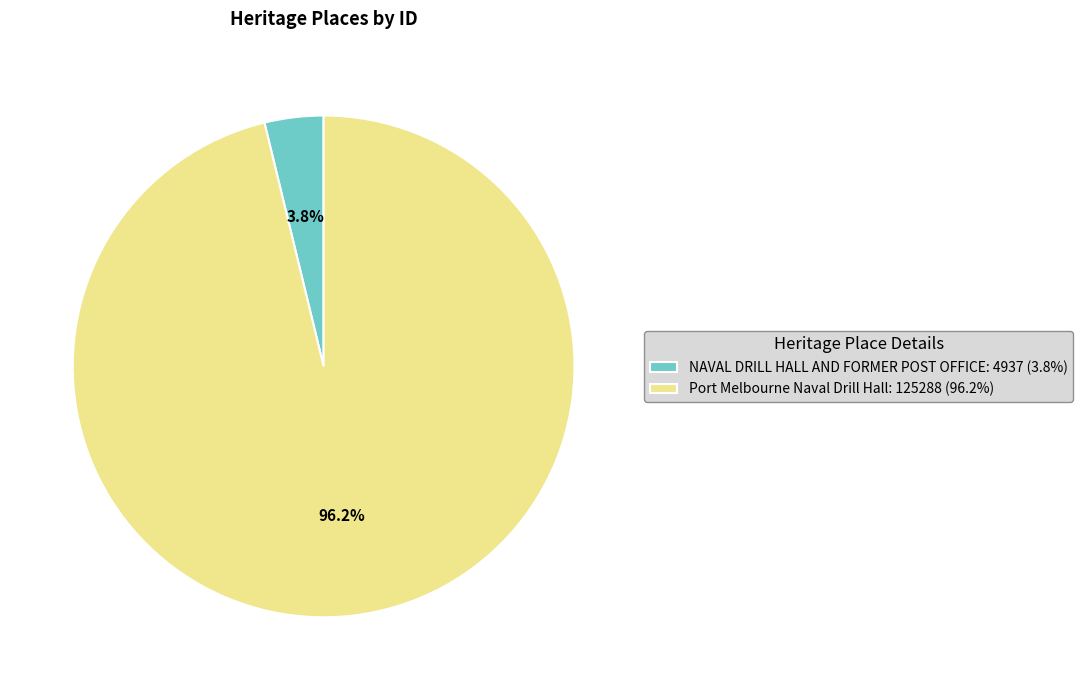

Count the number of slices in the pie.

2